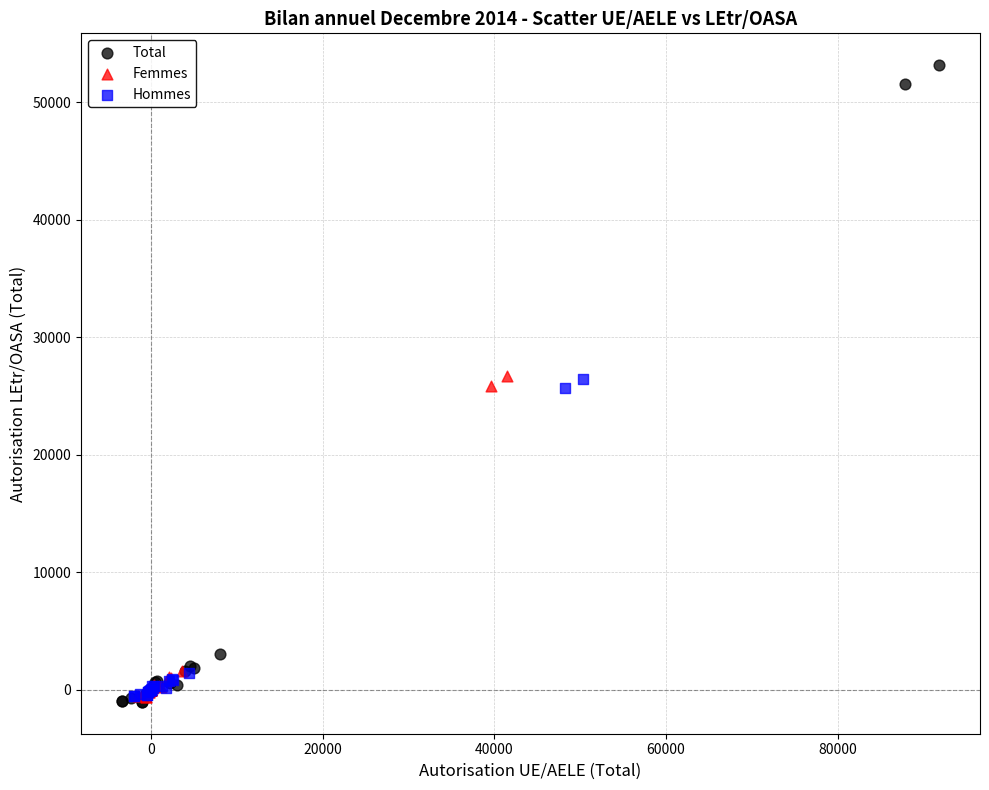

Which series has the widest spread of Y values?

Total